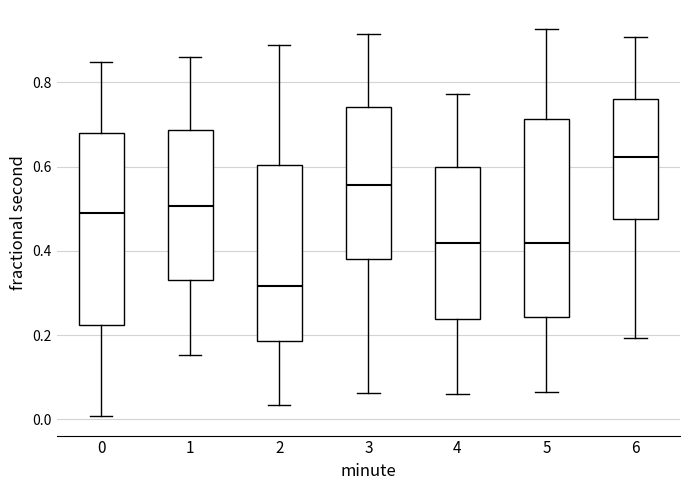

Reading left to right, transcribe this box plot: for each box, give where its median line is, the range the box spans, and where its two whiskers end, as read against the y-axis. The values are not printed on the chart, so give them approximately, as read against the axis.

0: median 0.48, box 0.22 to 0.68, whiskers 0.00 to 0.84
1: median 0.50, box 0.32 to 0.68, whiskers 0.16 to 0.86
2: median 0.32, box 0.18 to 0.60, whiskers 0.04 to 0.88
3: median 0.56, box 0.38 to 0.74, whiskers 0.06 to 0.92
4: median 0.42, box 0.24 to 0.60, whiskers 0.06 to 0.78
5: median 0.42, box 0.24 to 0.72, whiskers 0.06 to 0.92
6: median 0.62, box 0.48 to 0.76, whiskers 0.20 to 0.90